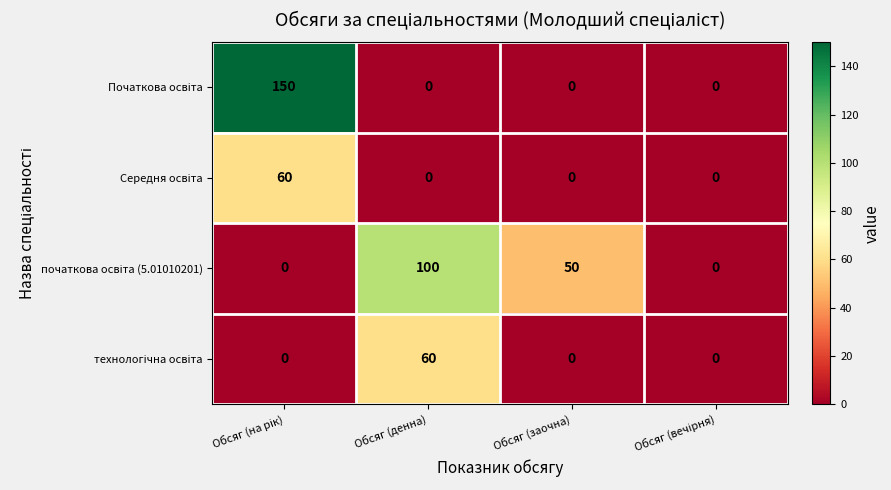

What is the total value across all series at Обсяг (заочна)?

50